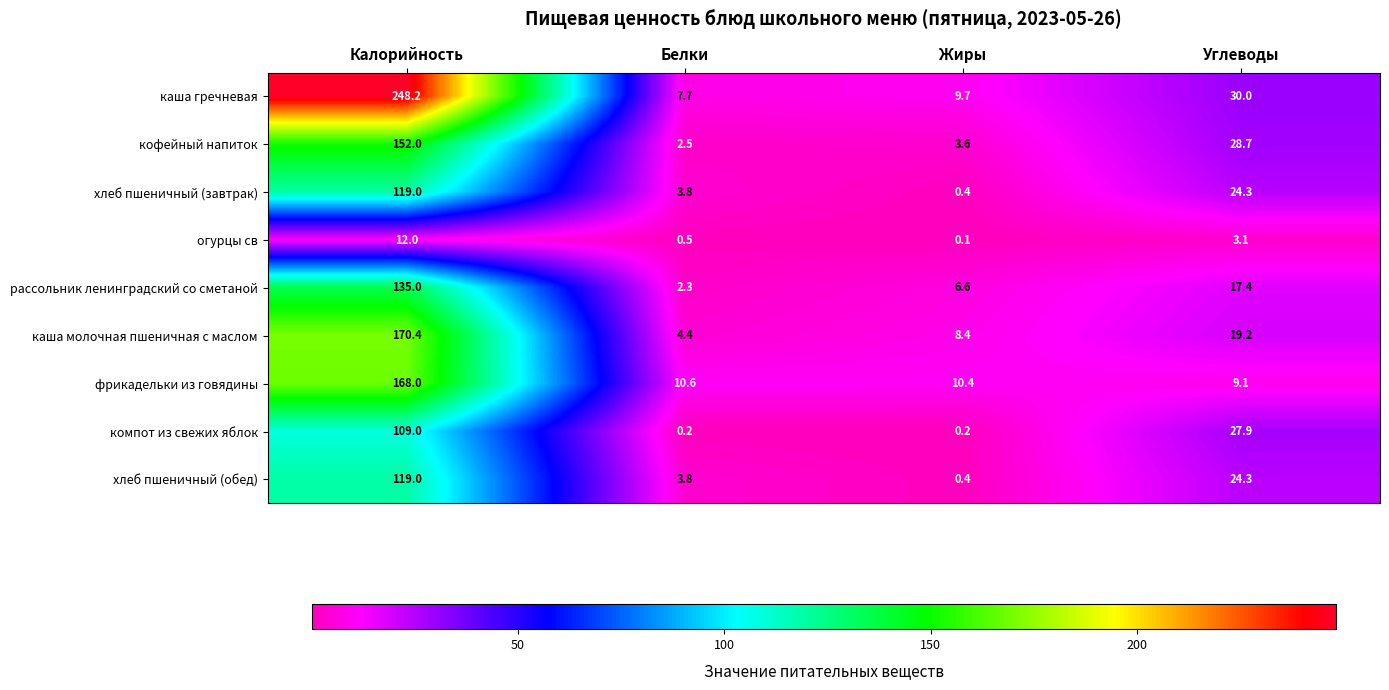

What is the sum of the рассольник ленинградский со сметаной values at Калорийность and Жиры?

141.6